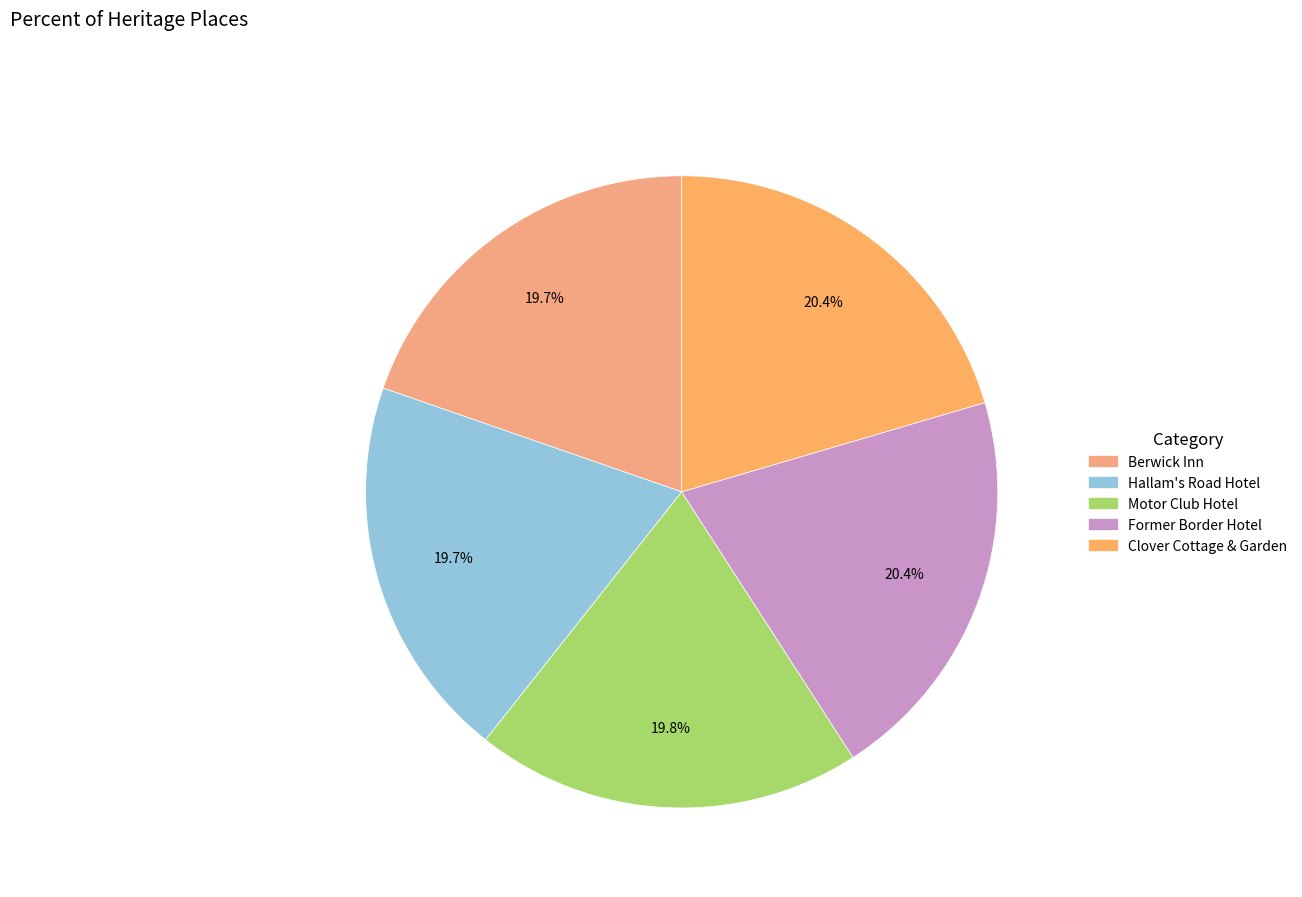

To the nearest percent, what percentage of the pie is Motor Club Hotel?

20%